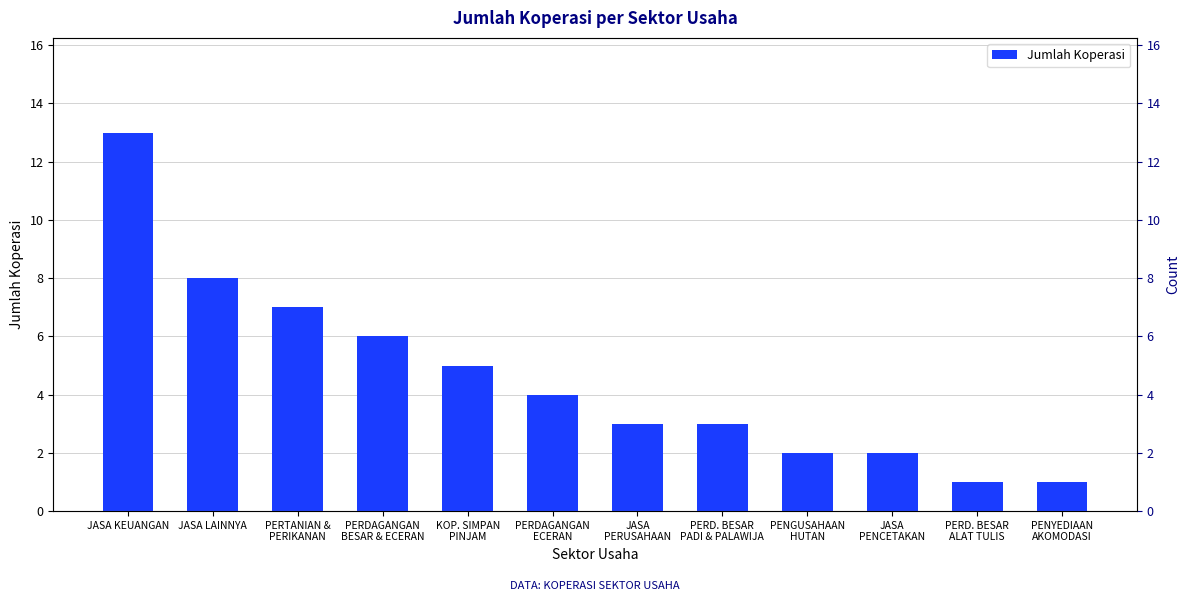

Reading right to left, list all the values displayed in this chart.

PENYEDIAAN
AKOMODASI=1	PERD. BESAR
ALAT TULIS=1	JASA
PENCETAKAN=2	PENGUSAHAAN
HUTAN=2	PERD. BESAR
PADI & PALAWIJA=3	JASA
PERUSAHAAN=3	PERDAGANGAN
ECERAN=4	KOP. SIMPAN
PINJAM=5	PERDAGANGAN
BESAR & ECERAN=6	PERTANIAN &
PERIKANAN=7	JASA LAINNYA=8	JASA KEUANGAN=13